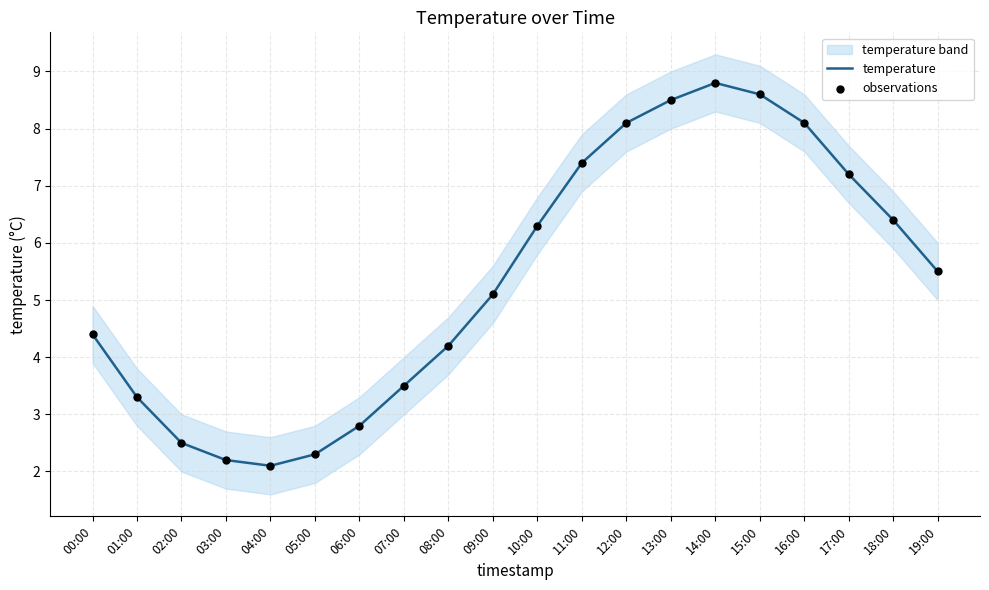

At how many categories does at least one series exceed 8?

5